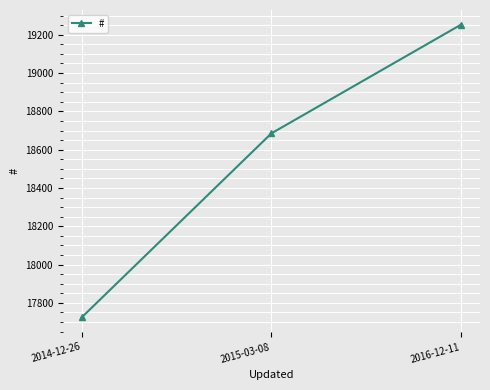

How many lines are shown in the chart?

1